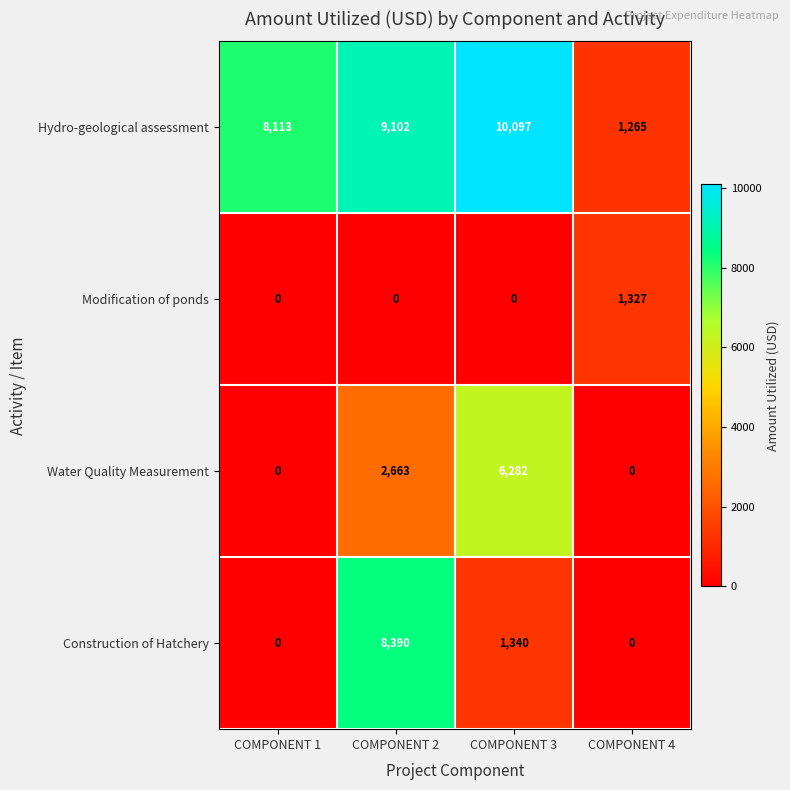

Reading right to left, list all the values displayed in this chart.

Hydro-geological assessment: 1265	10097	9102	8113
Modification of ponds: 1327	0	0	0
Water Quality Measurement: 0	6282	2663	0
Construction of Hatchery: 0	1340	8390	0